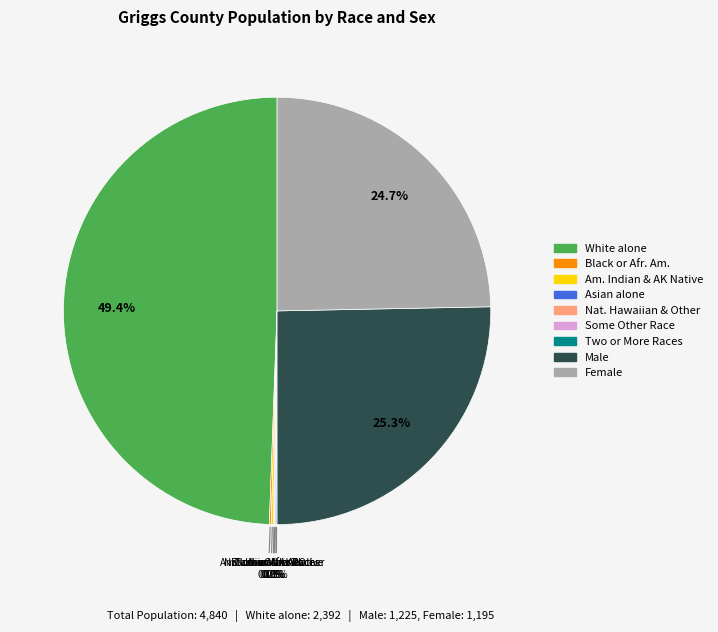

What percentage is the White alone slice, to the nearest percent?

49%